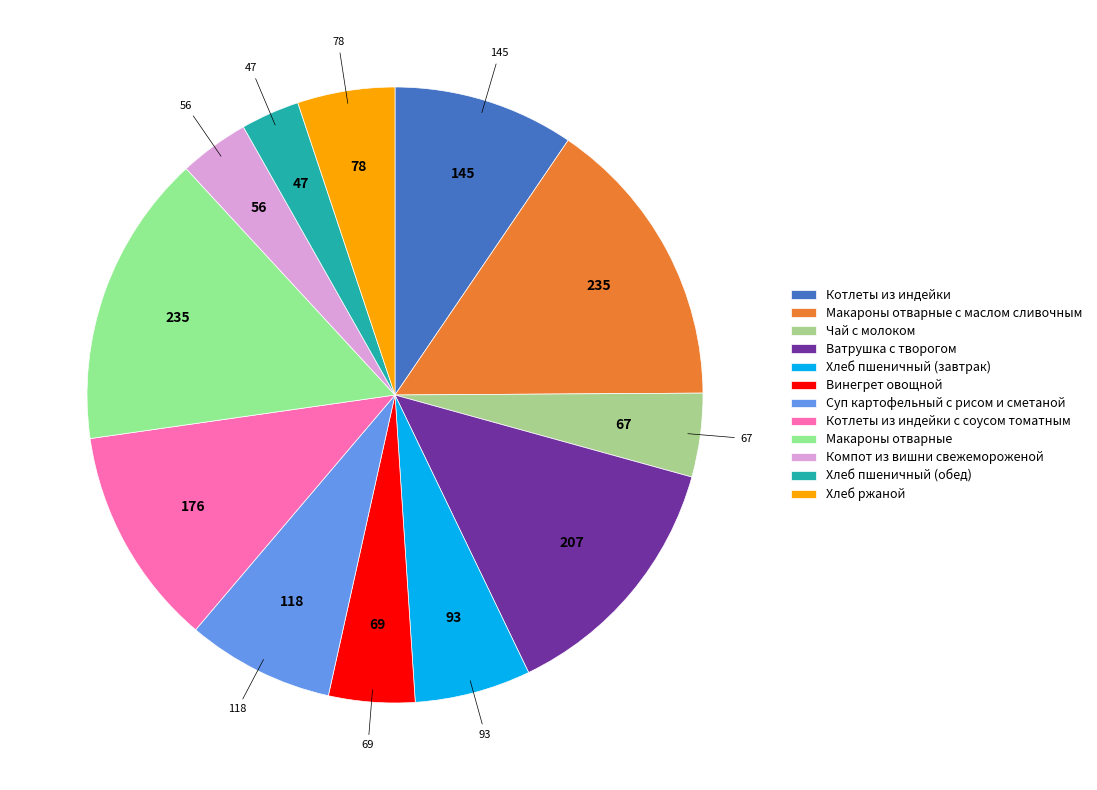

Approximately how many times larger is the value at Макароны отварные с маслом сливочным compared to Суп картофельный с рисом и сметаной?

2.0